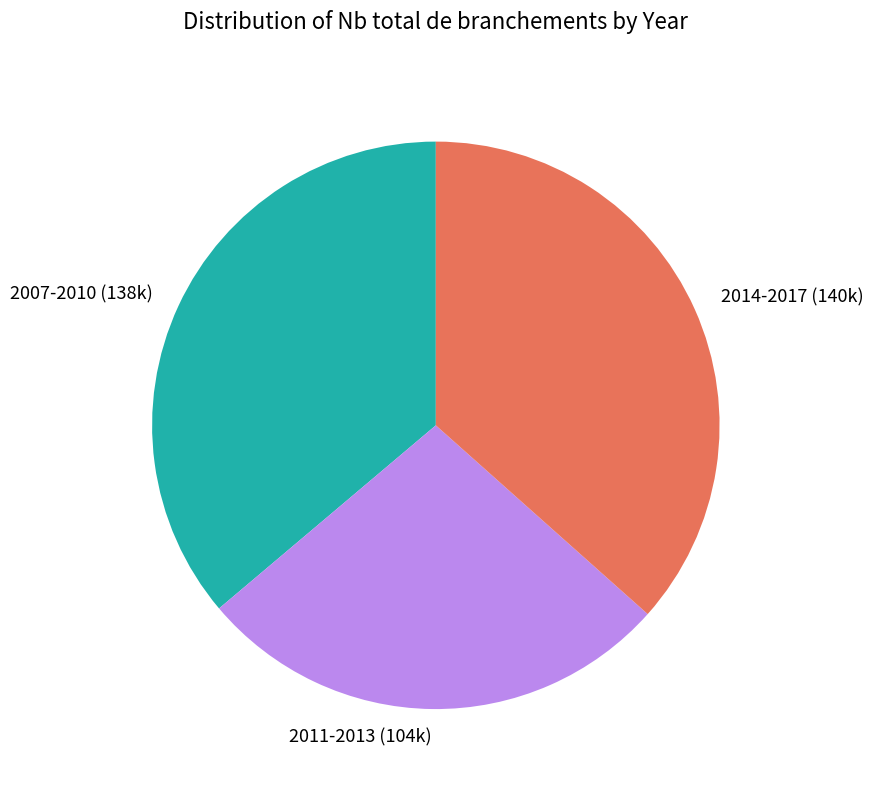

What is the smallest slice in the pie chart?

2011-2013